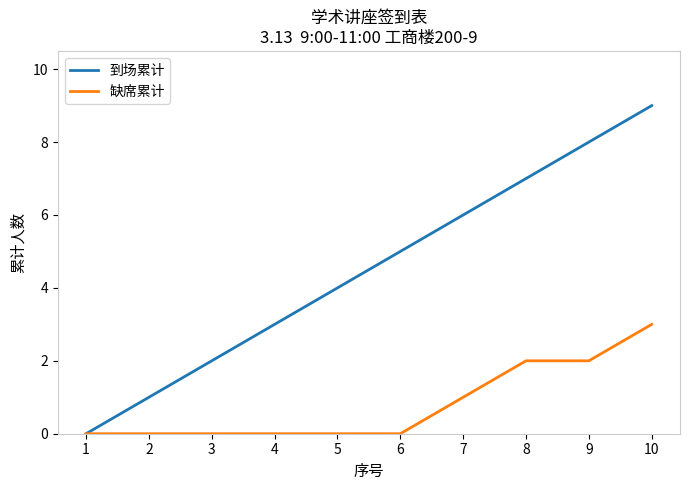

Is it true that 缺席累计 equals 2 at 9?

True